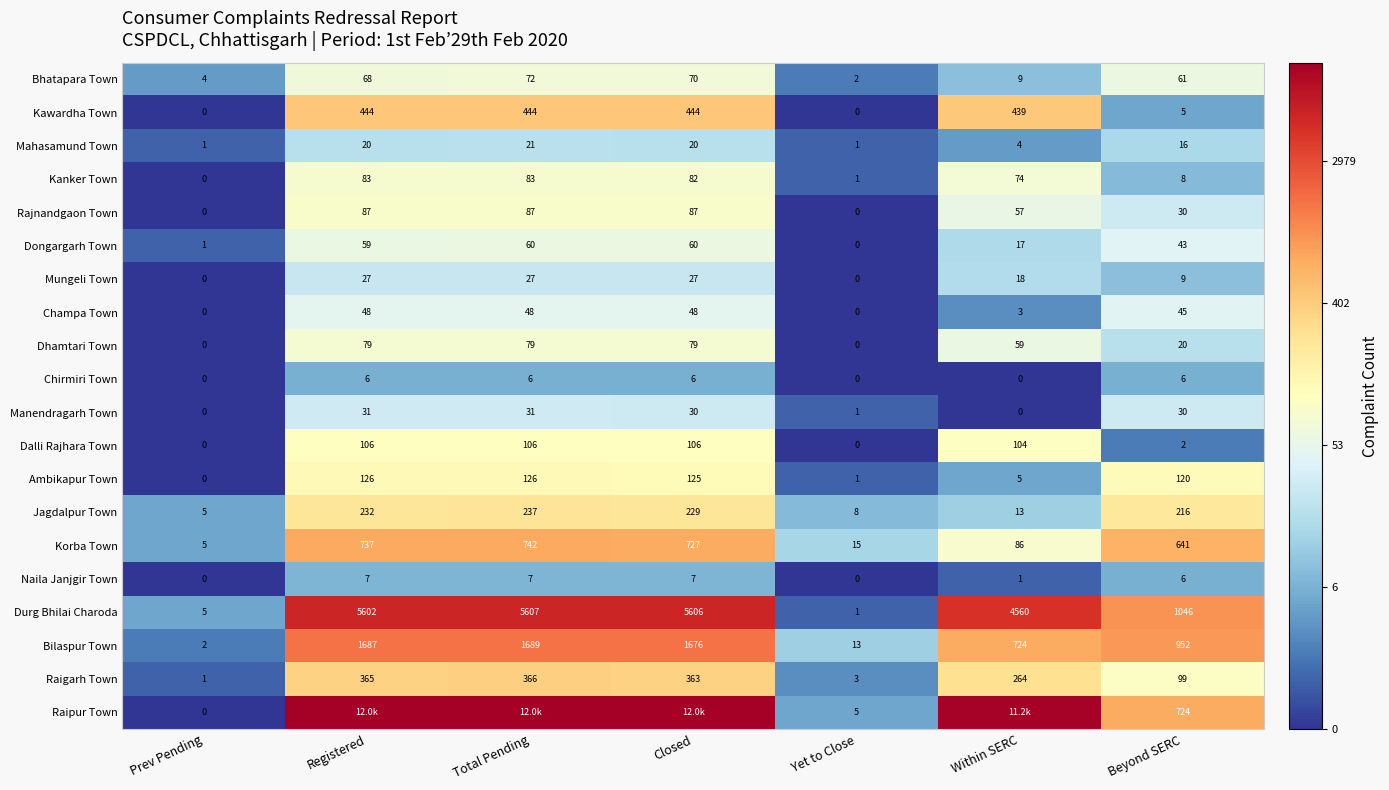

Is the value of Raigarh Town at Registered greater than the value of Champa Town at Yet to Close?

Yes